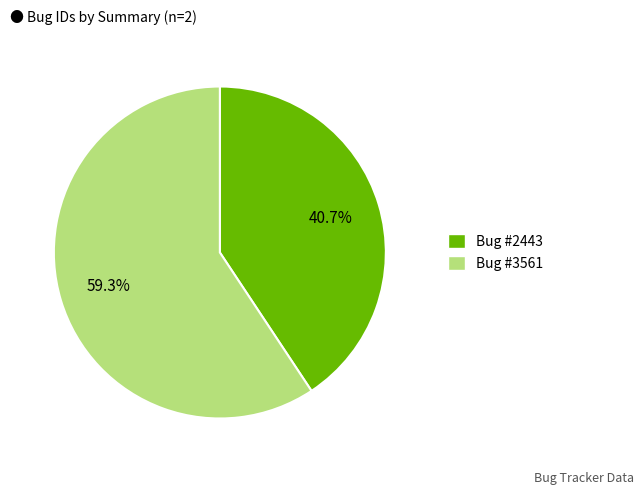

Which category has the biggest portion of the pie?

Bug #3561